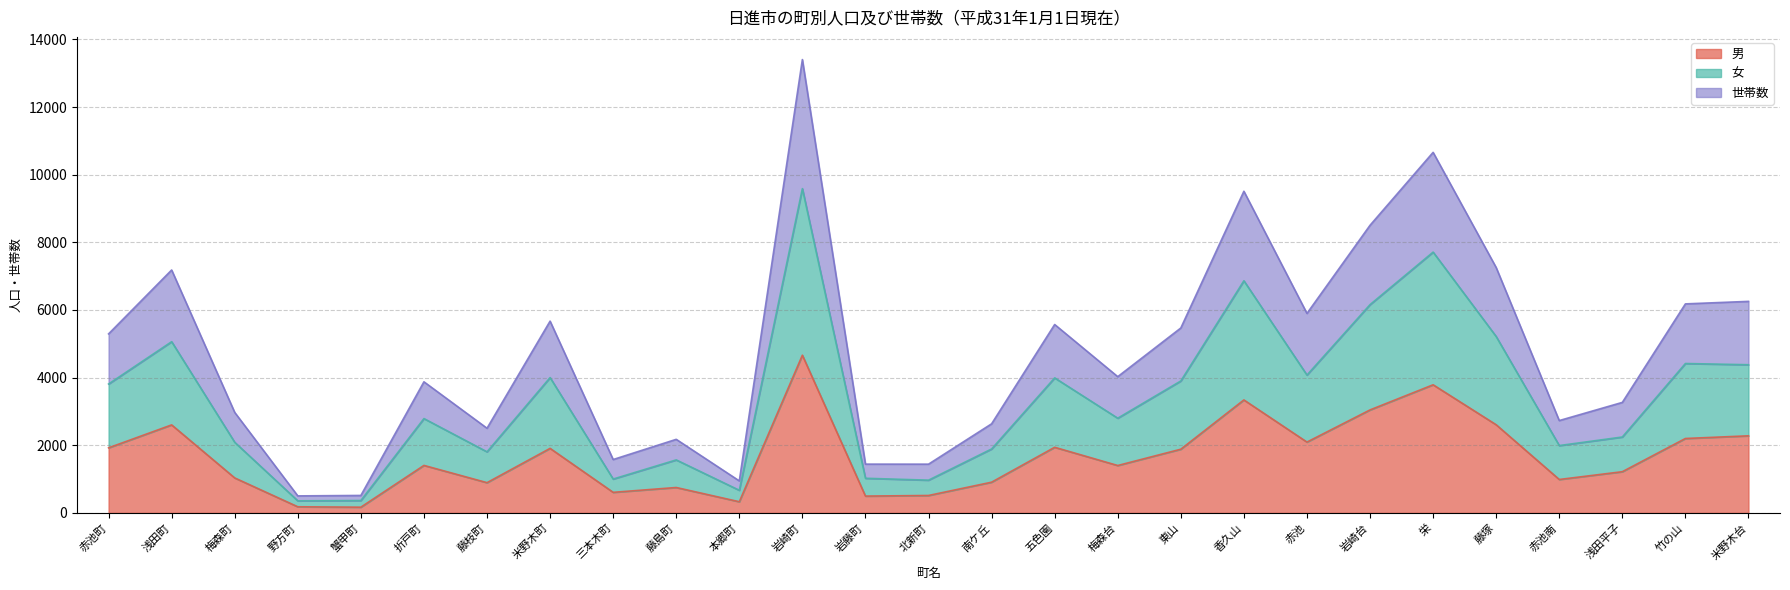

What is the label of the 20th point from the right?

米野木町